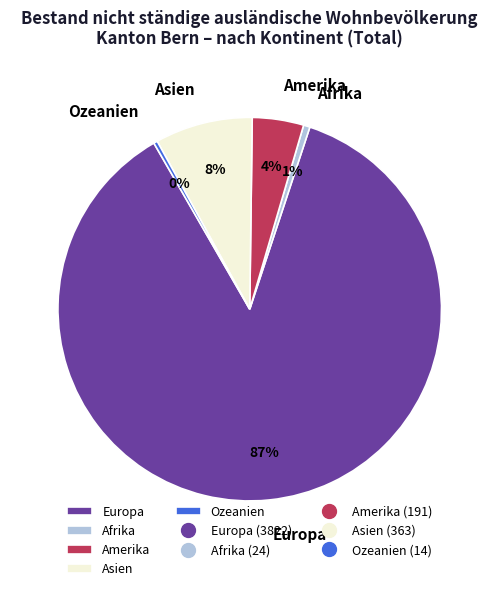

Count the number of slices in the pie.

5